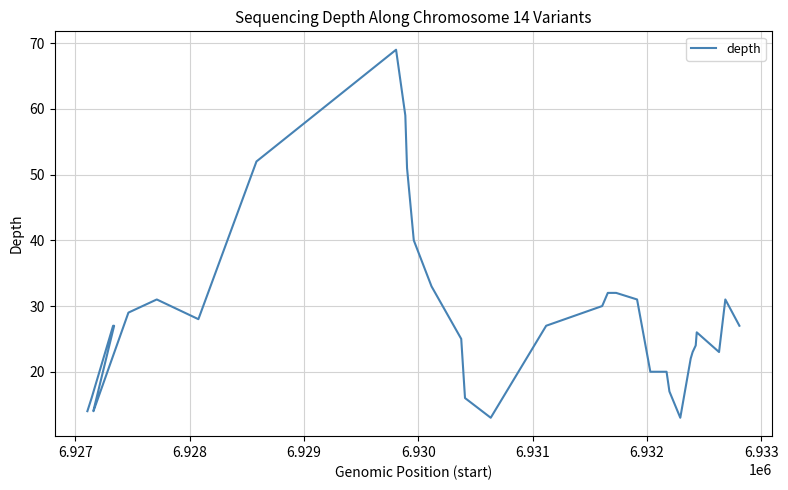

What is the greatest value displayed?

69